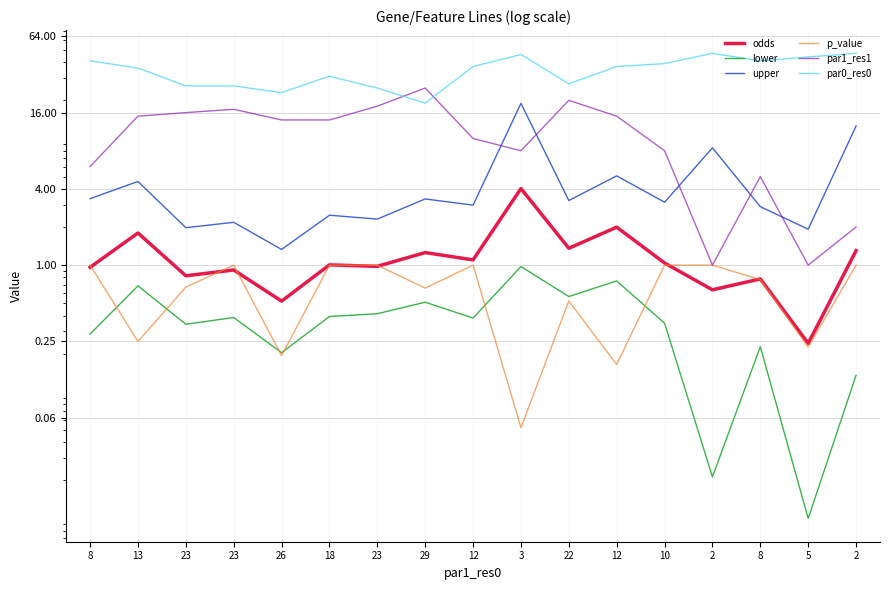

At which category is the sum across all series the highest?

3